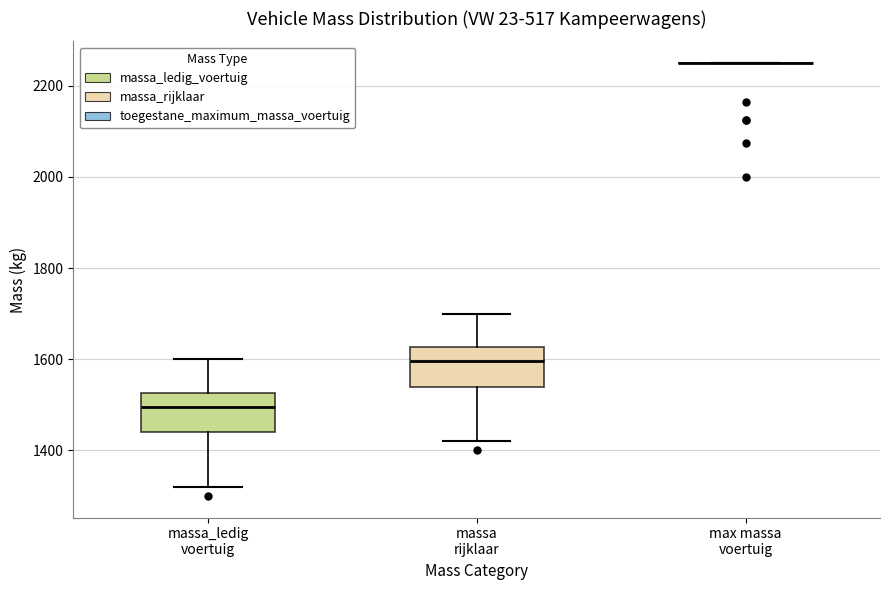

Reading left to right, transcribe this box plot: for each box, give where its median line is, the range the box spans, and where its two whiskers end, as read against the y-axis. The values are not printed on the chart, so give them approximately, as read against the axis.

massa_ledig voertuig: median 1500, box 1440 to 1520, whiskers 1320 to 1600
massa rijklaar: median 1600, box 1540 to 1620, whiskers 1420 to 1700
max massa voertuig: box collapsed to a line at 2260, whiskers 2260 to 2260